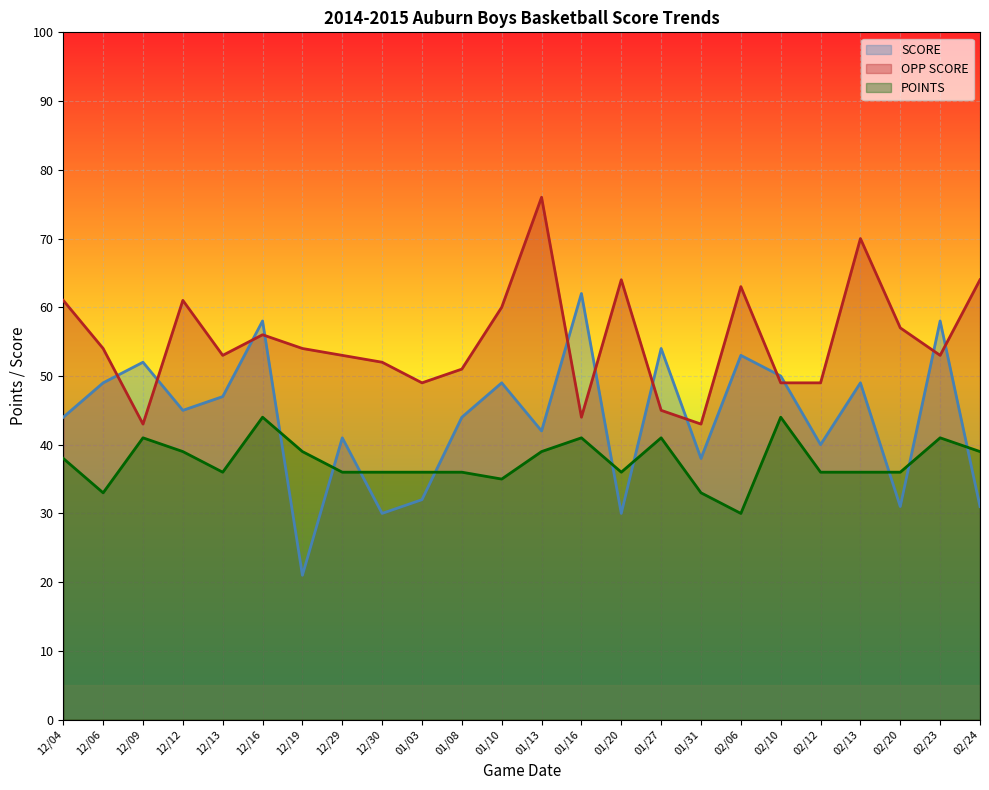

What is the sum of the OPP SCORE values at 01/08 and 01/10?

111